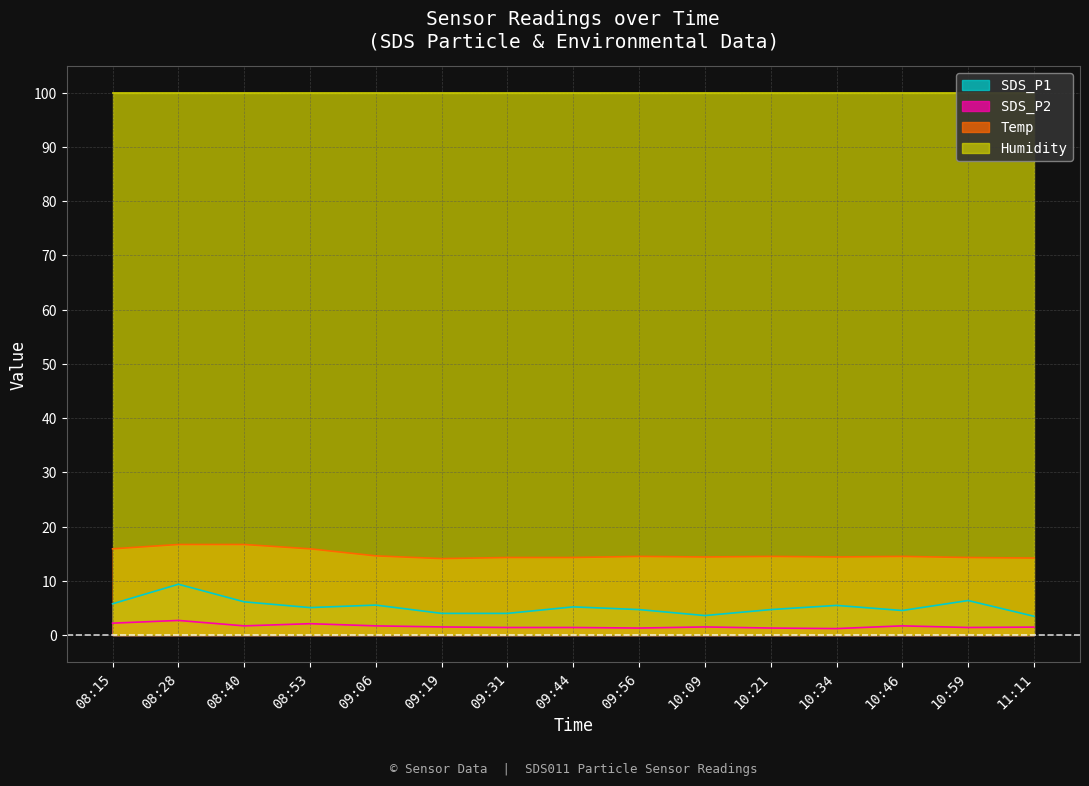

At which label does SDS_P2 reach its minimum?

10:34